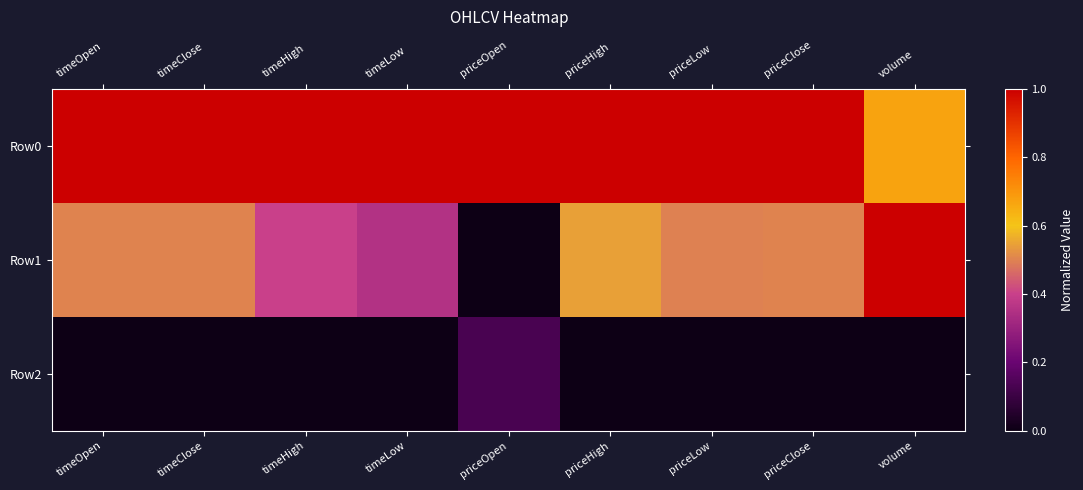

Reading left to right, transcribe all the data shown in this chart.

Row0: timeOpen=1.0	timeClose=1.0	timeHigh=1.0	timeLow=1.0	priceOpen=1.0	priceHigh=1.0	priceLow=1.0	priceClose=1.0	volume=0.7
Row1: timeOpen=0.5	timeClose=0.5	timeHigh=0.4	timeLow=0.4	priceOpen=0.0	priceHigh=0.5	priceLow=0.5	priceClose=0.5	volume=1.0
Row2: timeOpen=0.0	timeClose=0.0	timeHigh=0.0	timeLow=0.0	priceOpen=0.1	priceHigh=0.0	priceLow=0.0	priceClose=0.0	volume=0.0